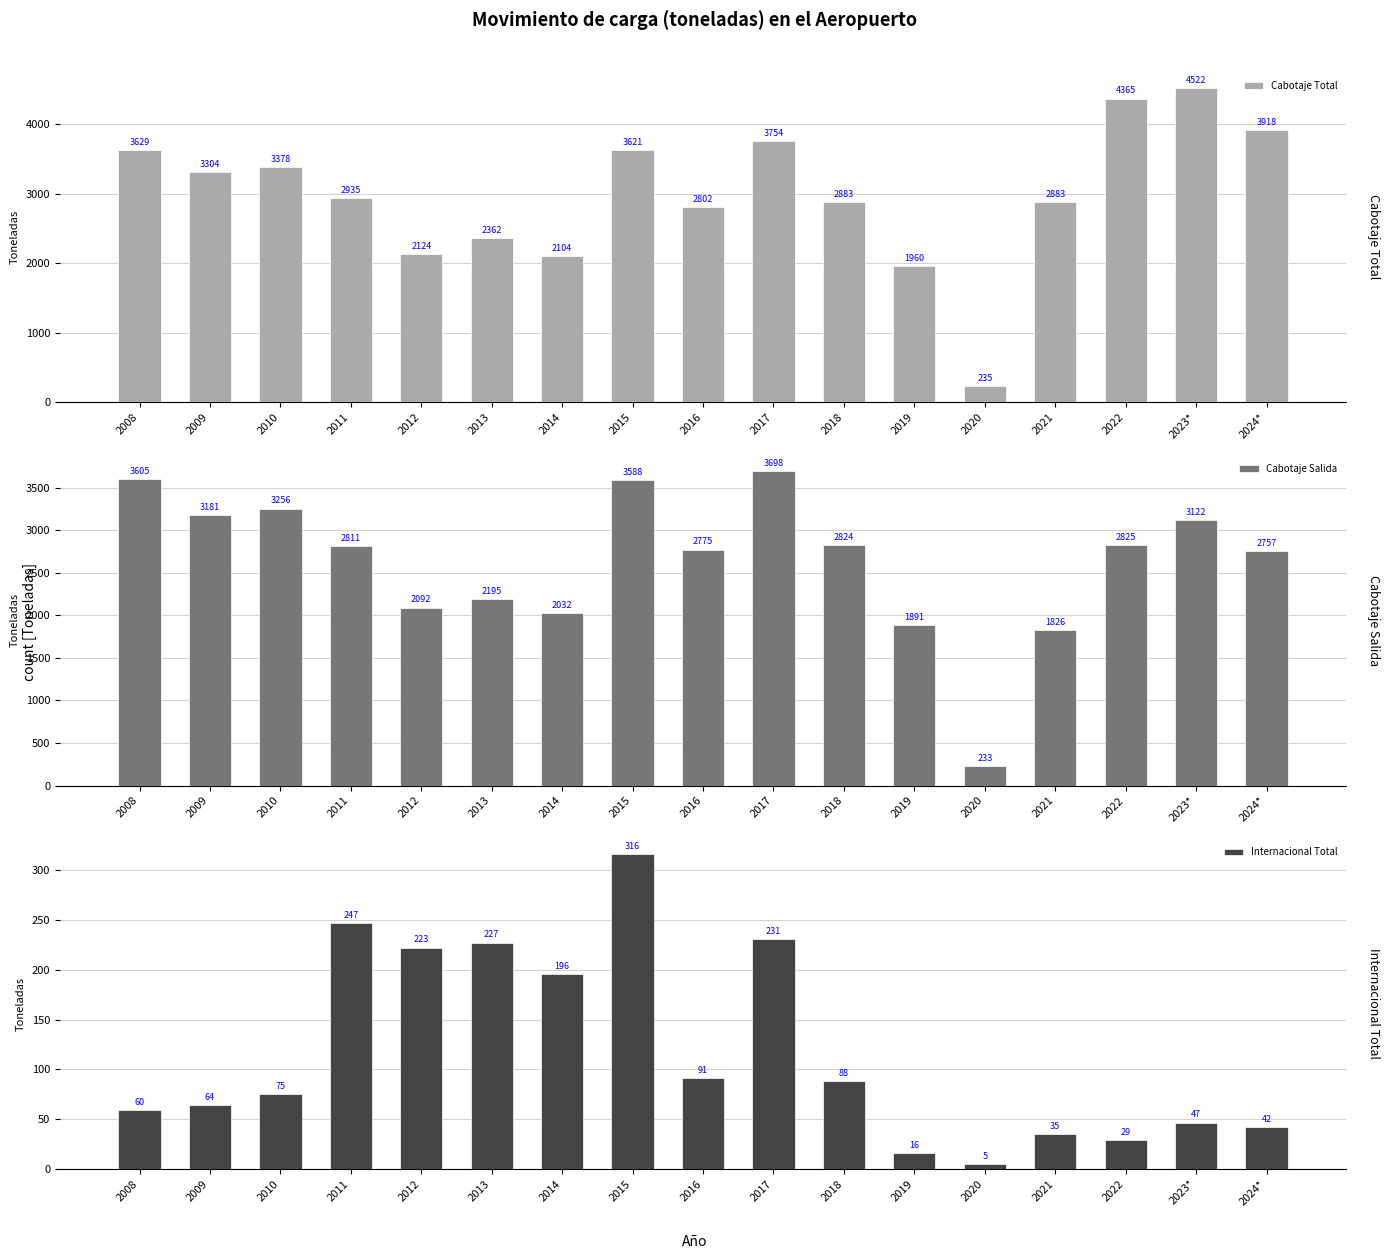

At 2020, list the series in order from smallest to largest.

Internacional Total, Cabotaje Salida, Cabotaje Total